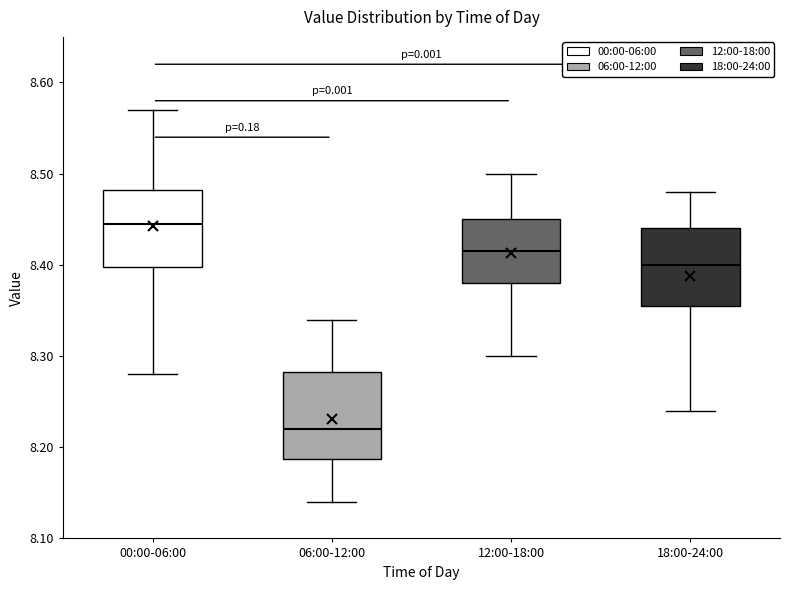

Which box's median line is the highest?

00:00-06:00